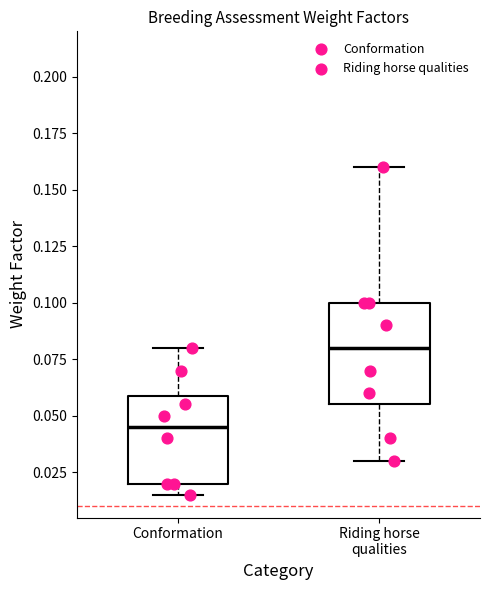

Reading left to right, transcribe this box plot: for each box, give where its median line is, the range the box spans, and where its two whiskers end, as read against the y-axis. The values are not printed on the chart, so give them approximately, as read against the axis.

Conformation: median 0.045, box 0.020 to 0.060, whiskers 0.015 to 0.080
Riding horse qualities: median 0.080, box 0.055 to 0.100, whiskers 0.030 to 0.160